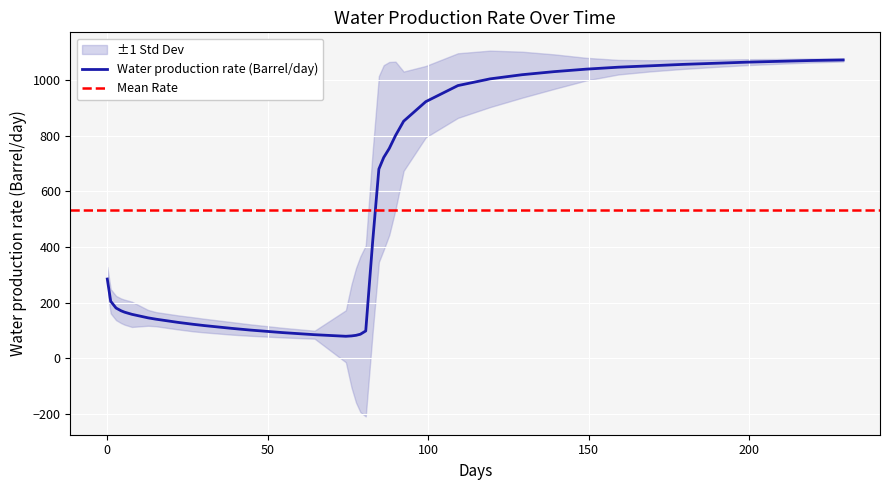

What is the ratio of the value at 74.31 to the value at 26.78?

0.6